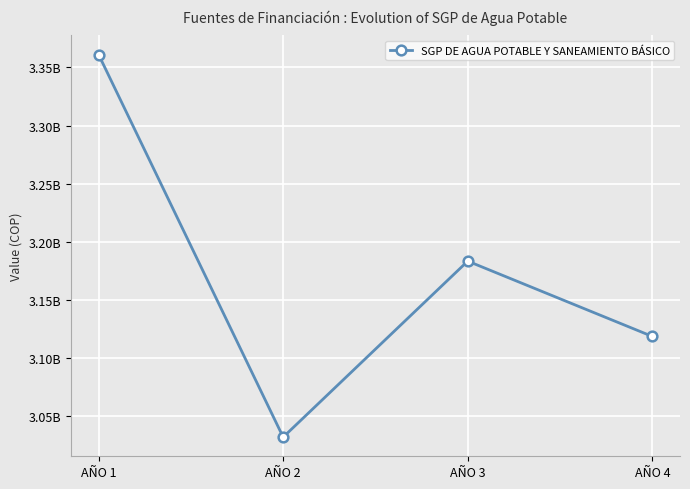

Which has a higher value, AÑO 1 or AÑO 4?

AÑO 1